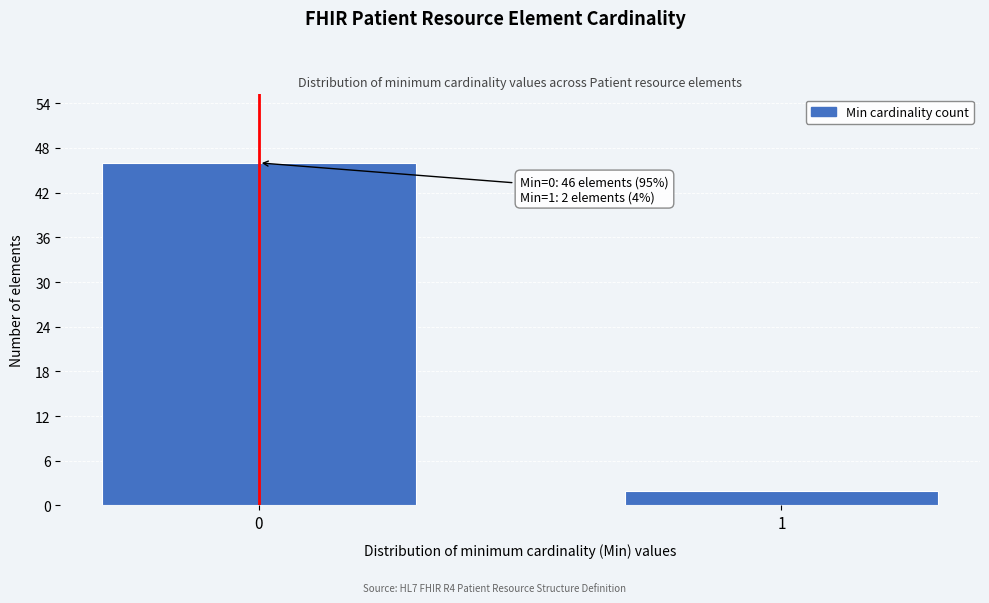

Reading left to right, list all the values displayed in this chart.

46	2